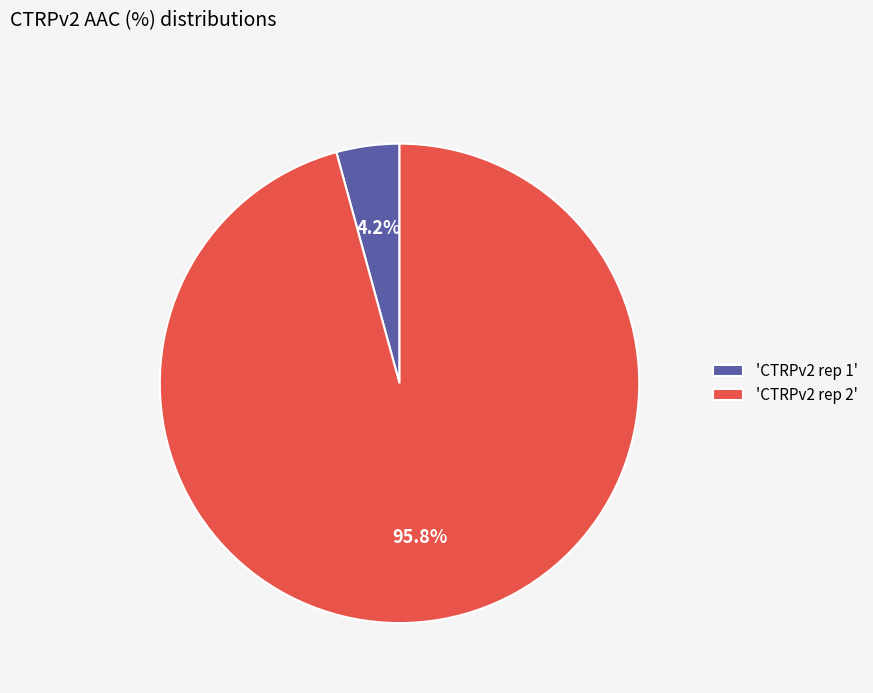

Which slice represents more than half of the pie?

'CTRPv2 rep 2'